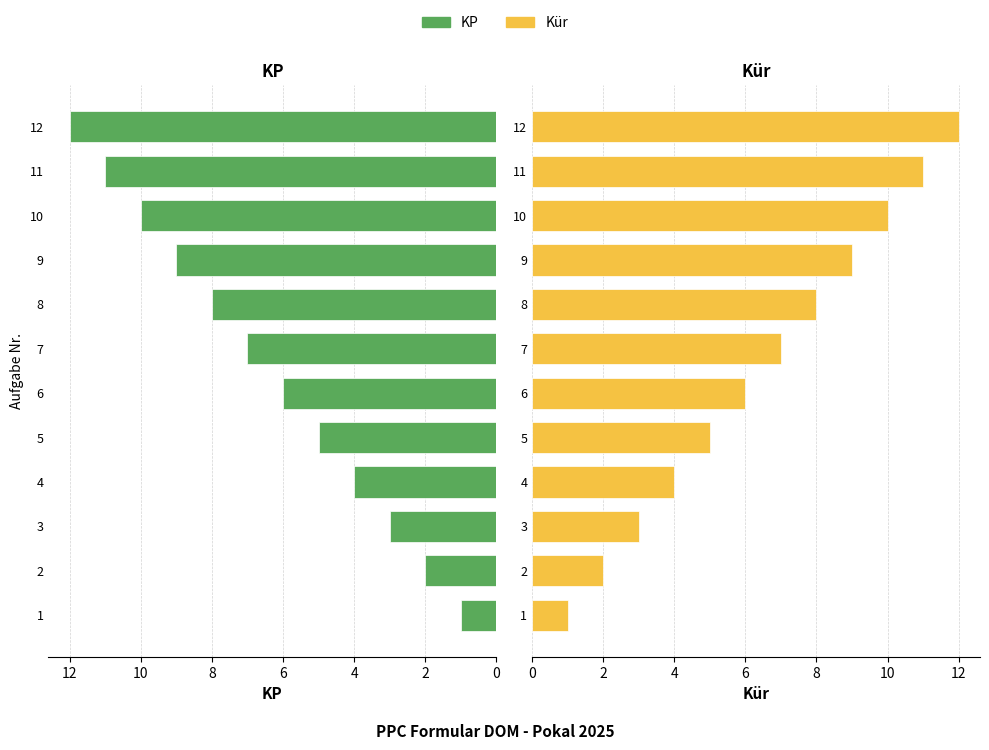

Reading left to right, what are all the values shown in this chart?

KP: 1	2	3	4	5	6	7	8	9	10	11	12
Kür: 1	2	3	4	5	6	7	8	9	10	11	12